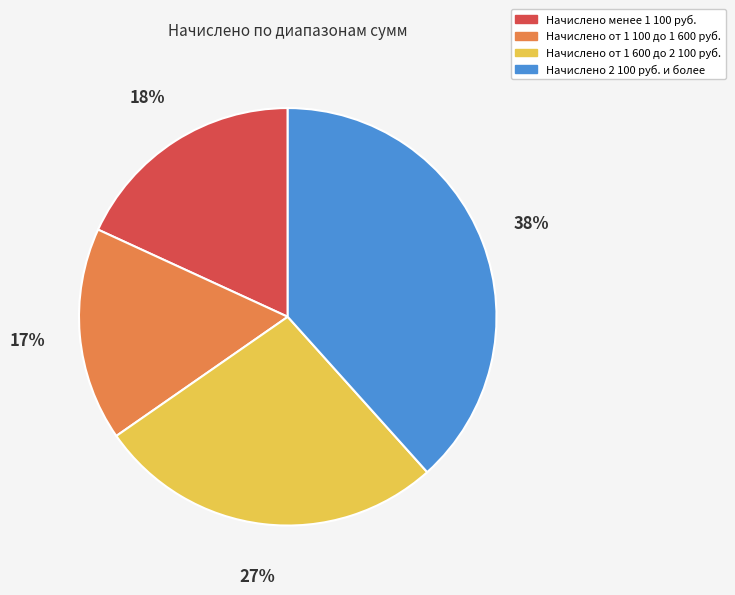

Does any single category account for the majority?

No